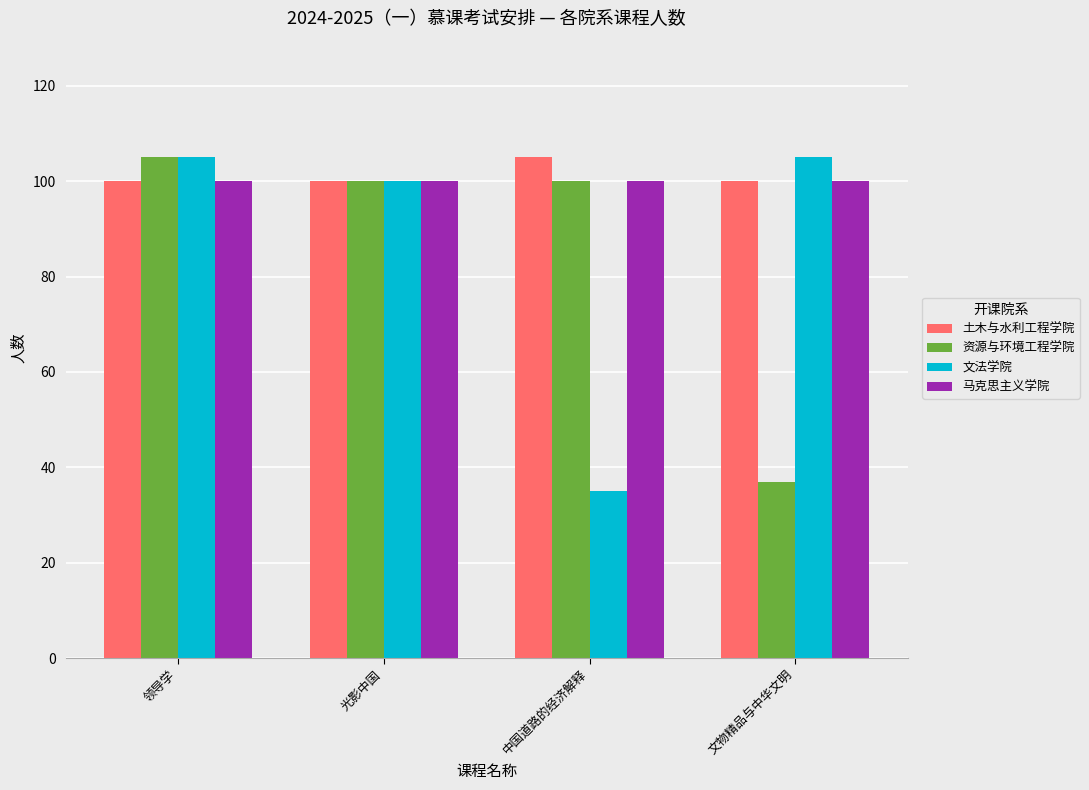

What is the value of the 资源与环境工程学院 bar at the 1st from the left?

105